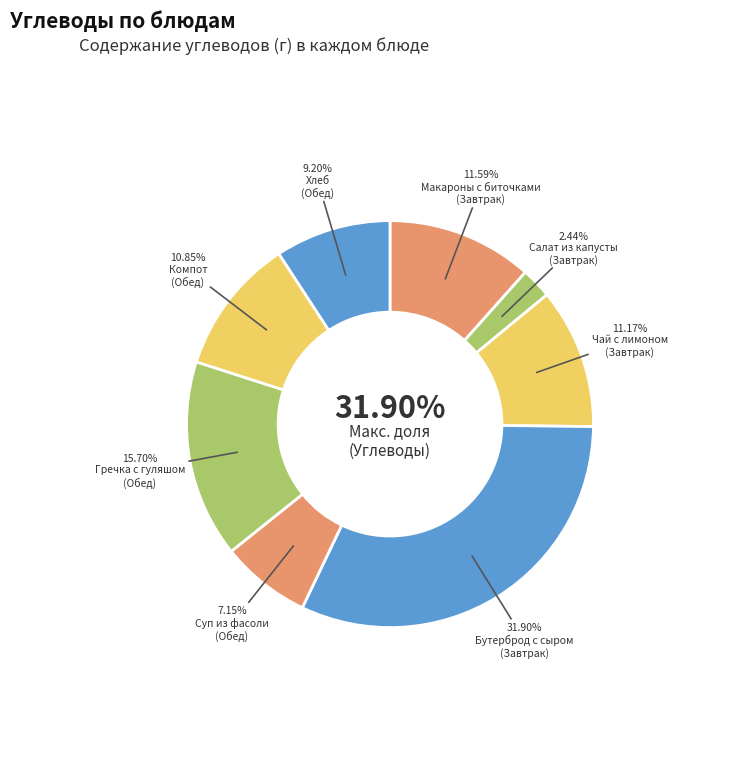

Combined, what portion of the pie is Макароны с биточками (Завтрак) and Компот (Обед)?

22.4%